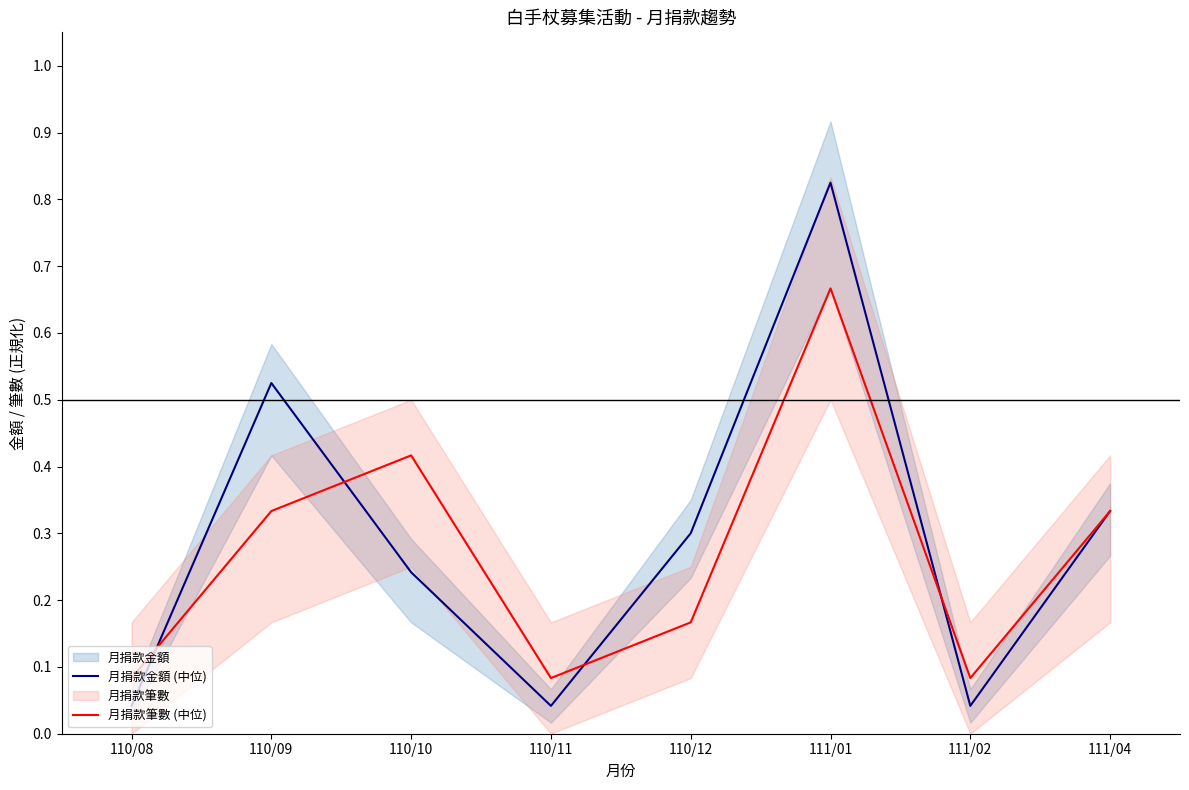

At which label is 月捐款金額 (中位) closest to 0?

110/08